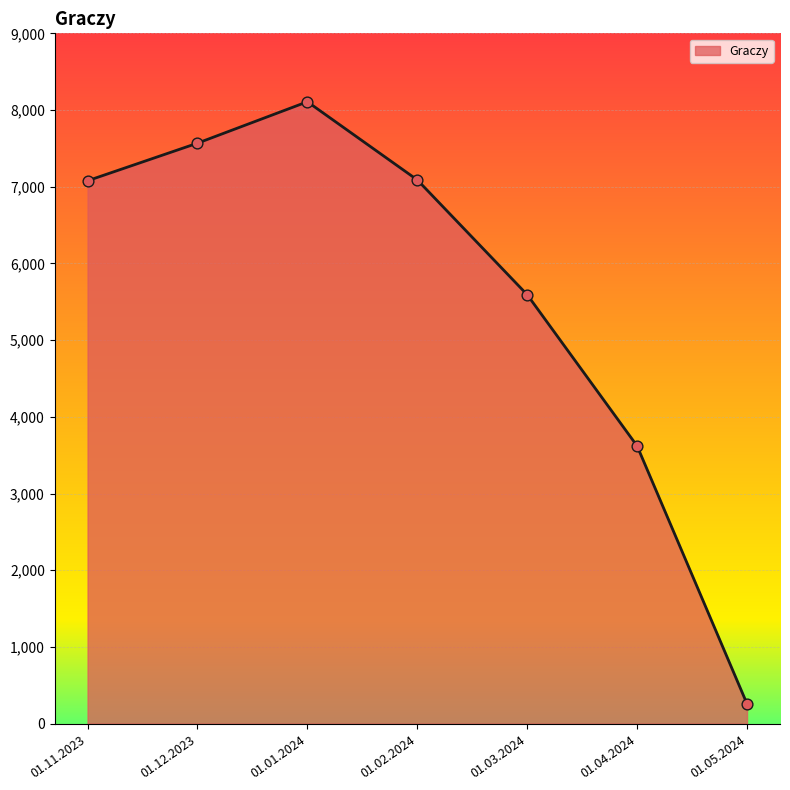

What is the ratio of the value at 01.03.2024 to the value at 01.11.2023?

0.8